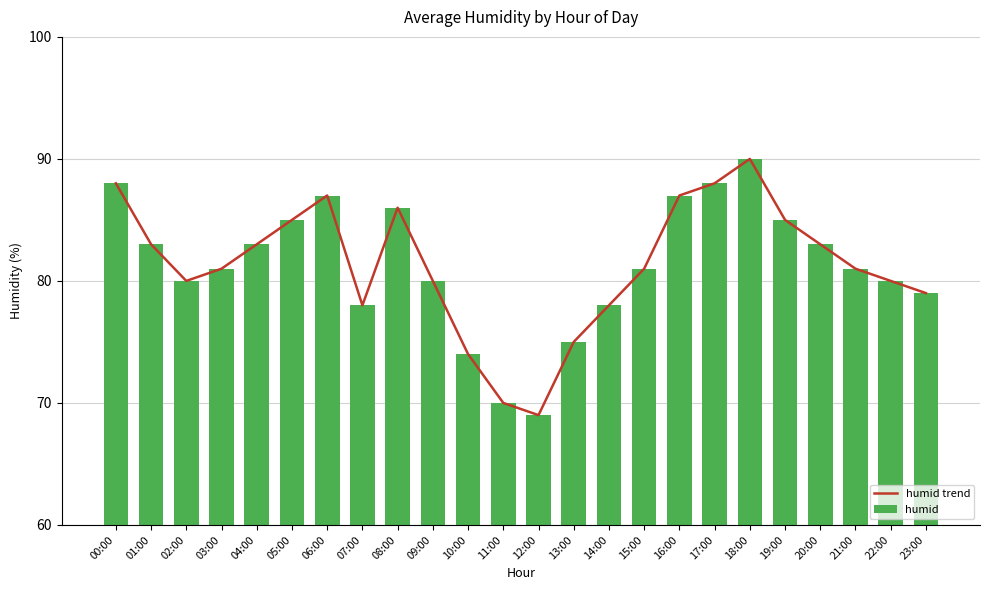

Where is humid nearest to the value 79?

23:00